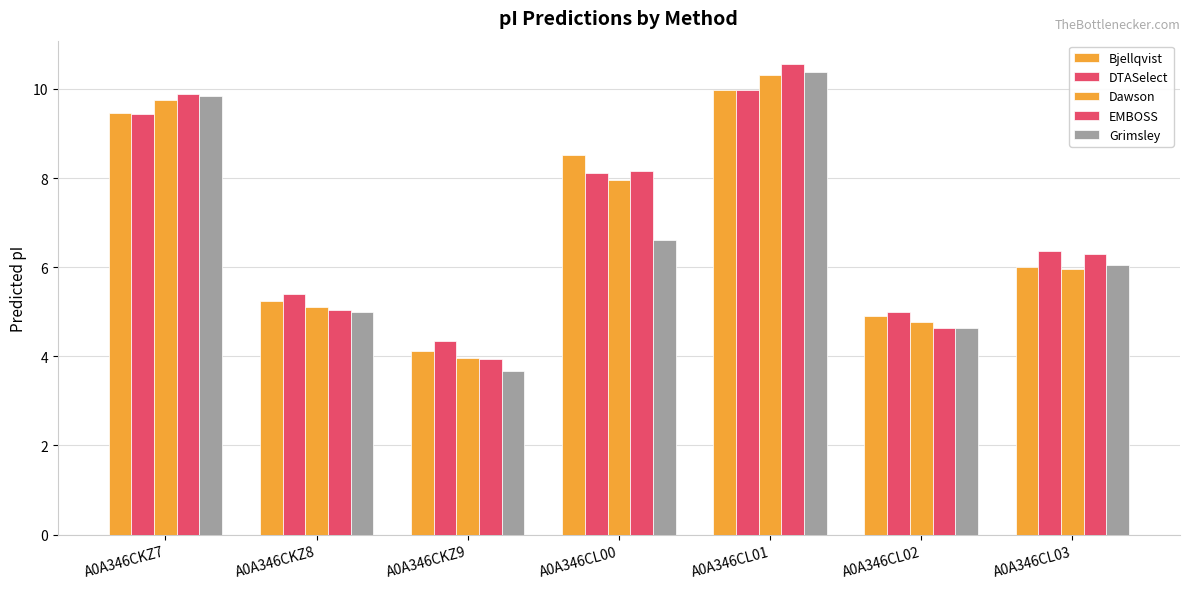

At how many categories does at least one series exceed 9?

2